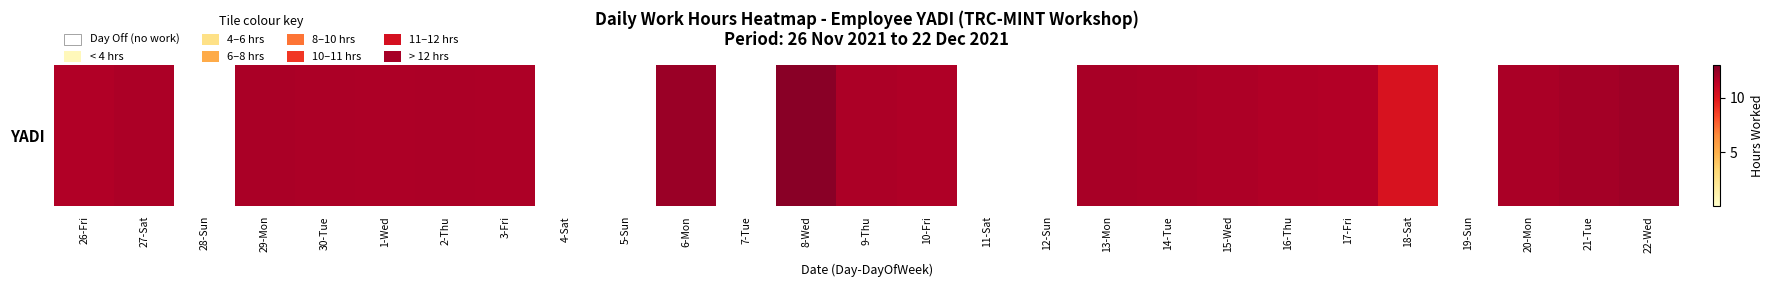

Reading left to right, list all the values displayed in this chart.

11.7	11.8	0.0	11.9	11.8	11.8	11.8	11.8	0.0	0.0	12.2	0.0	12.7	11.8	11.7	0.0	0.0	11.9	11.9	11.8	11.7	11.6	10.3	0.0	11.8	12.0	12.2